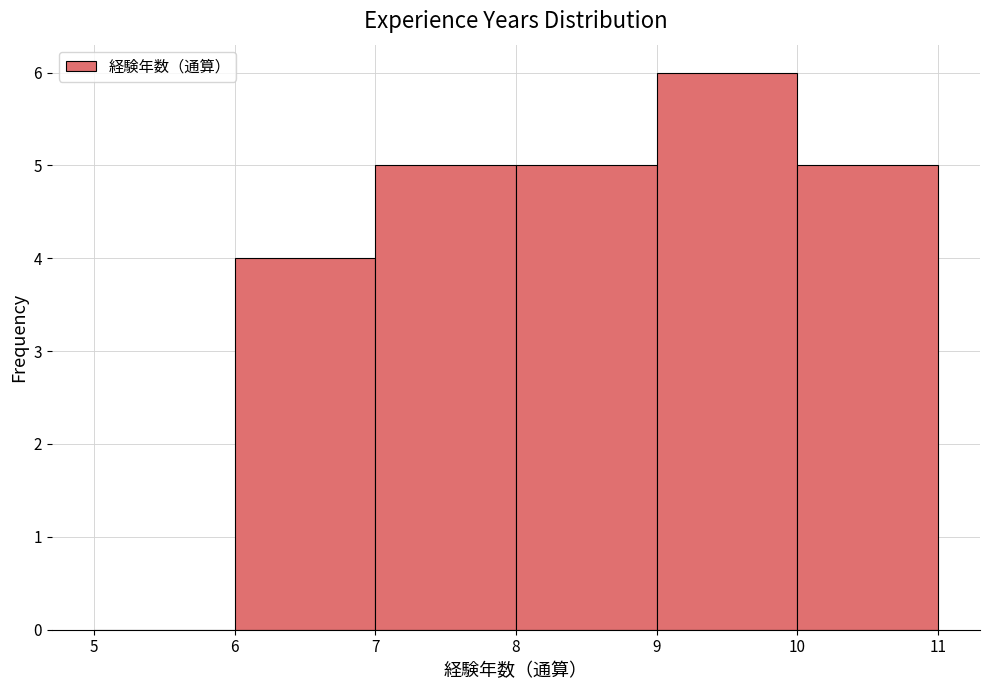

Which range on the x-axis has the tallest bar?

9 to 10